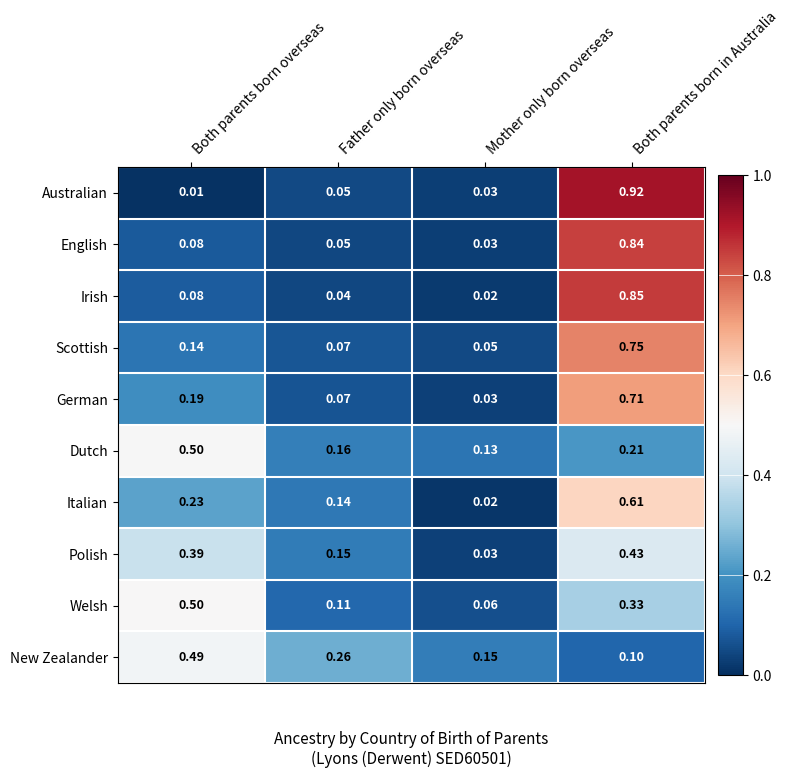

Which series changed the most between Both parents born overseas and Both parents born in Australia?

Australian